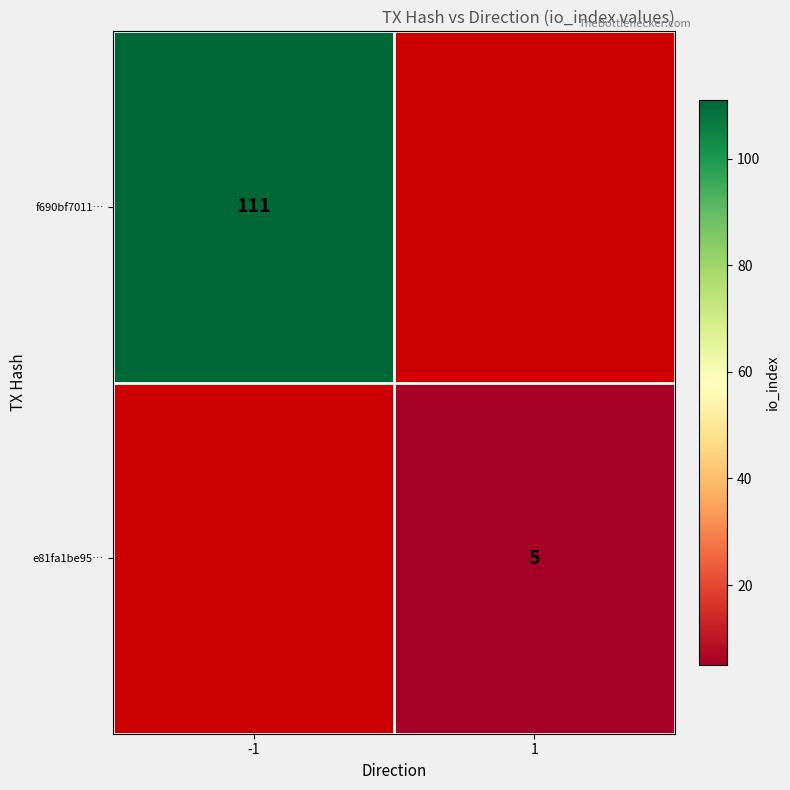

How many series are shown in this chart?

2